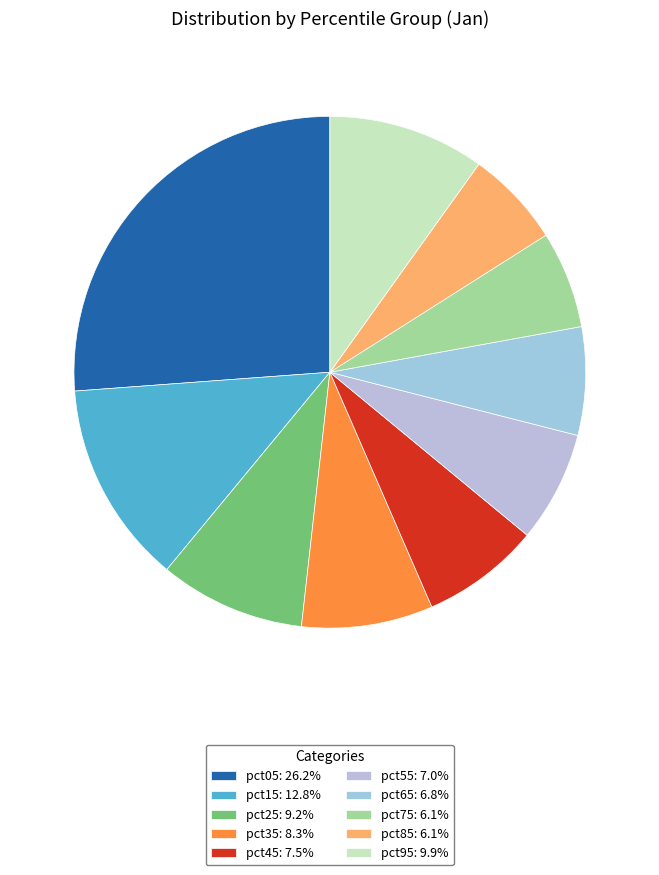

To the nearest percent, what is the difference between the largest and smallest slice percentages?

20%